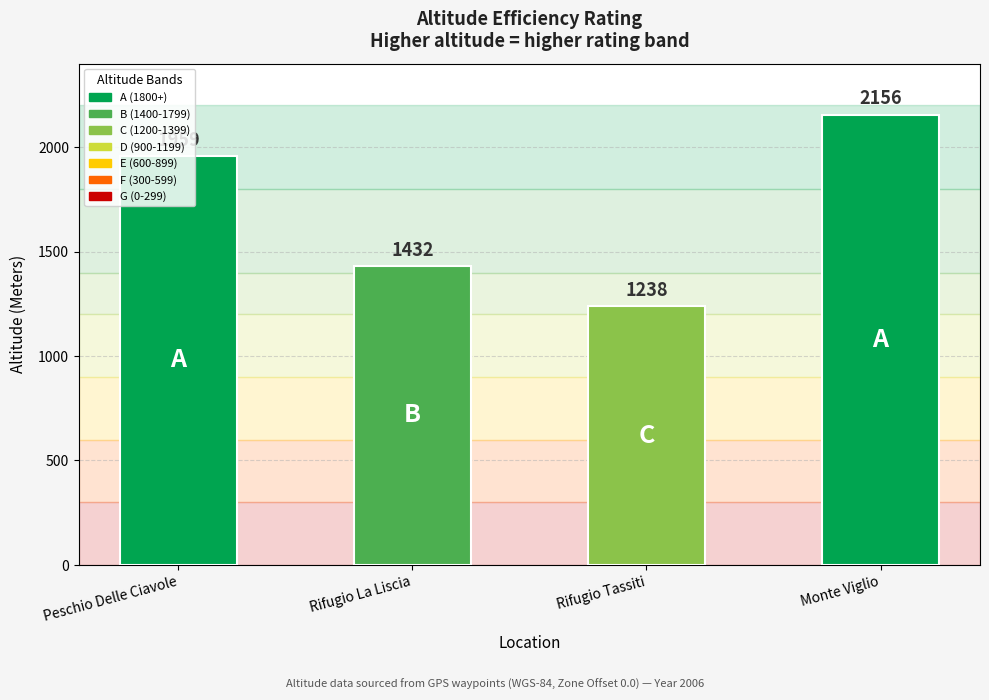

Rank the categories by value from highest to lowest.

Monte Viglio, Peschio Delle Ciavole, Rifugio La Liscia, Rifugio Tassiti